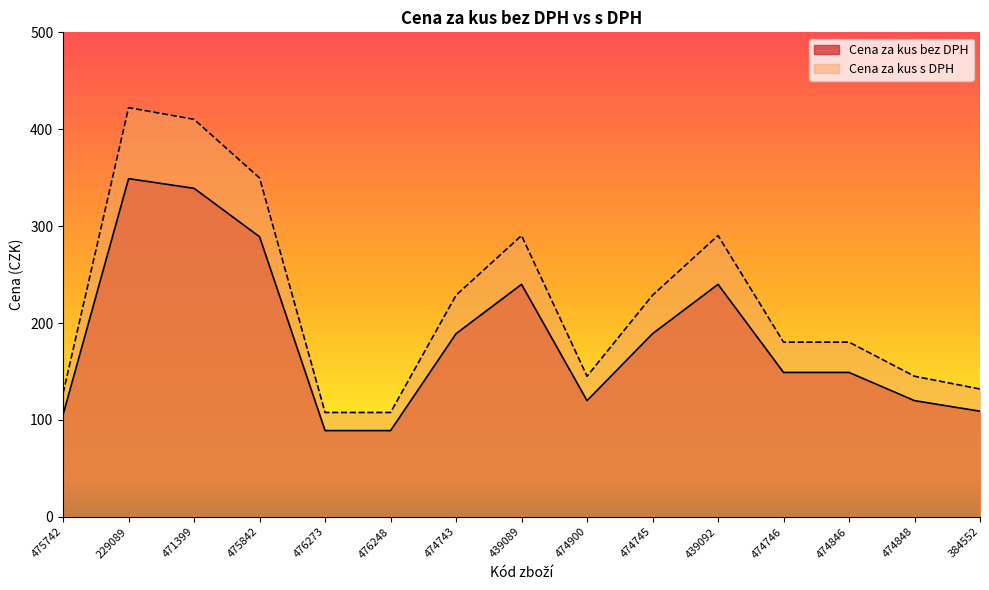

True or false: Cena za kus bez DPH has more than 0 points higher than both neighbors.

True